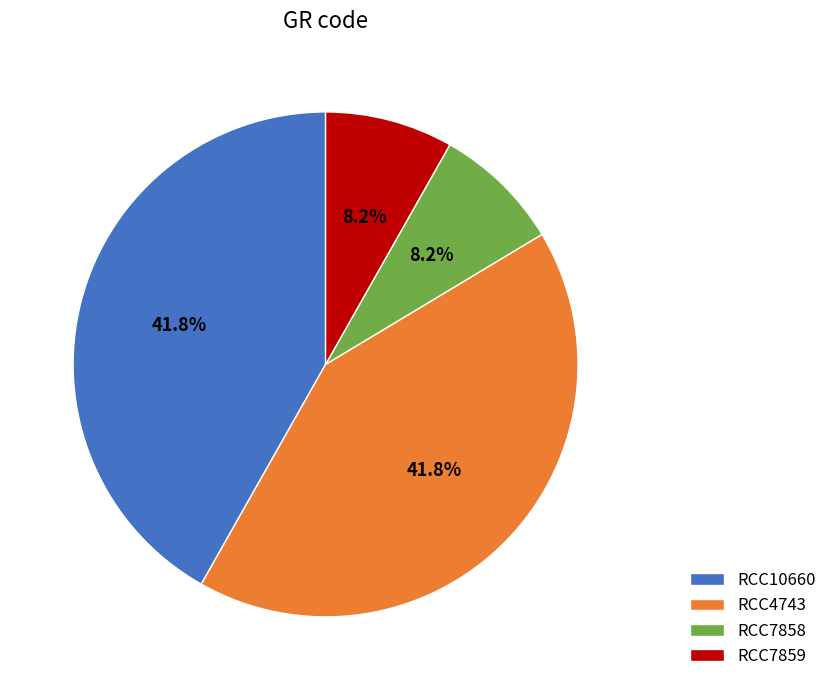

What is the ratio of the value at RCC4743 to the value at RCC7859?

5.1